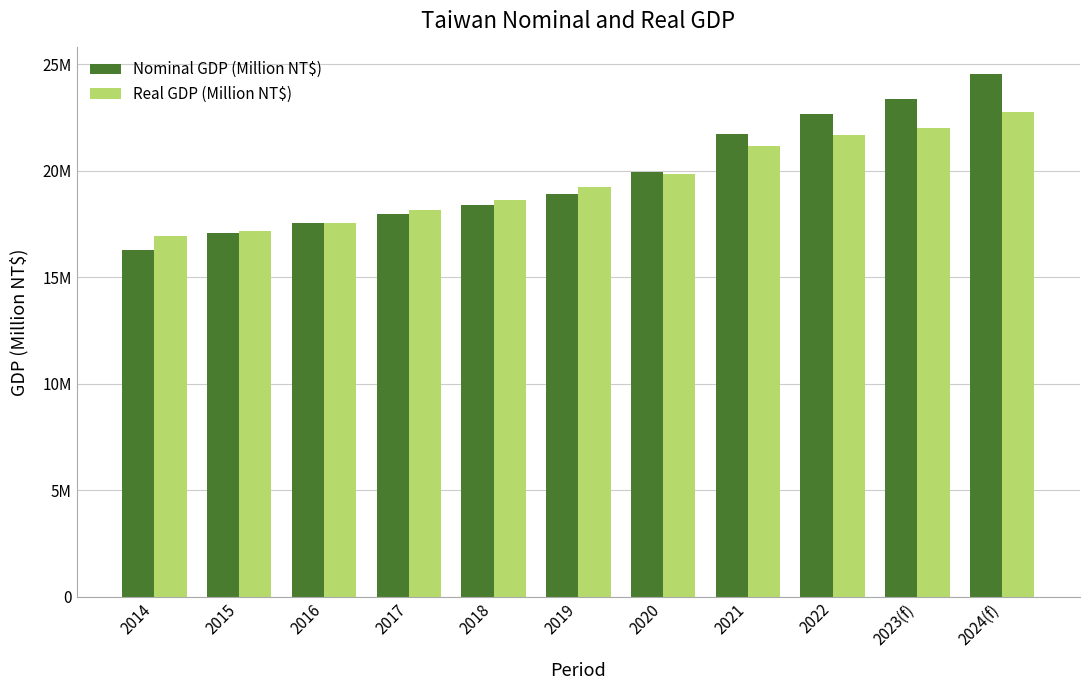

What is the minimum value for Nominal GDP (Million NT$)?

16258047